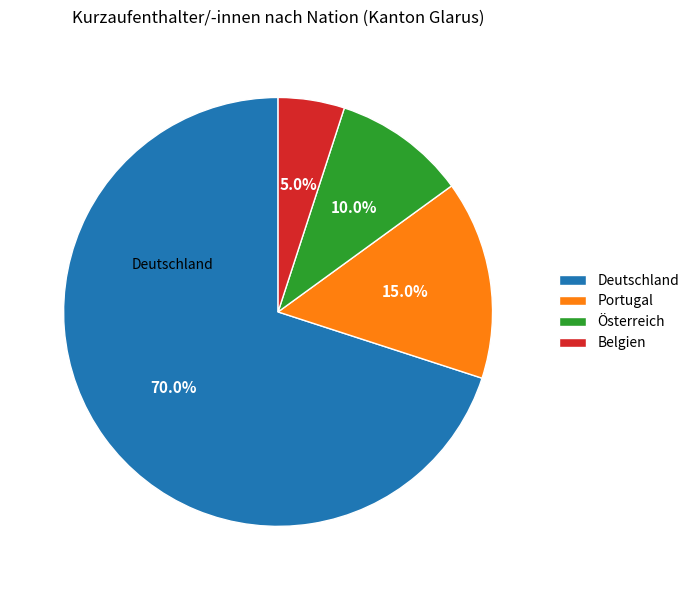

Which category has the smallest portion of the pie?

Belgien